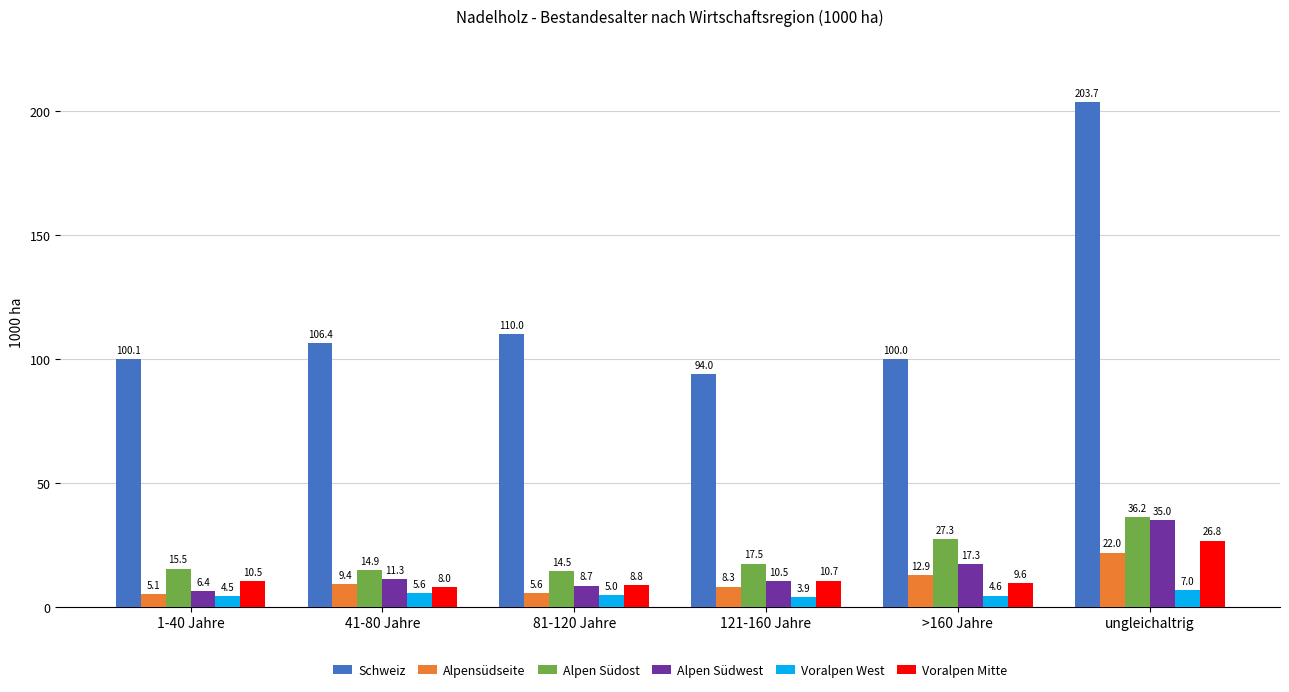

How many bars are there in total?

36